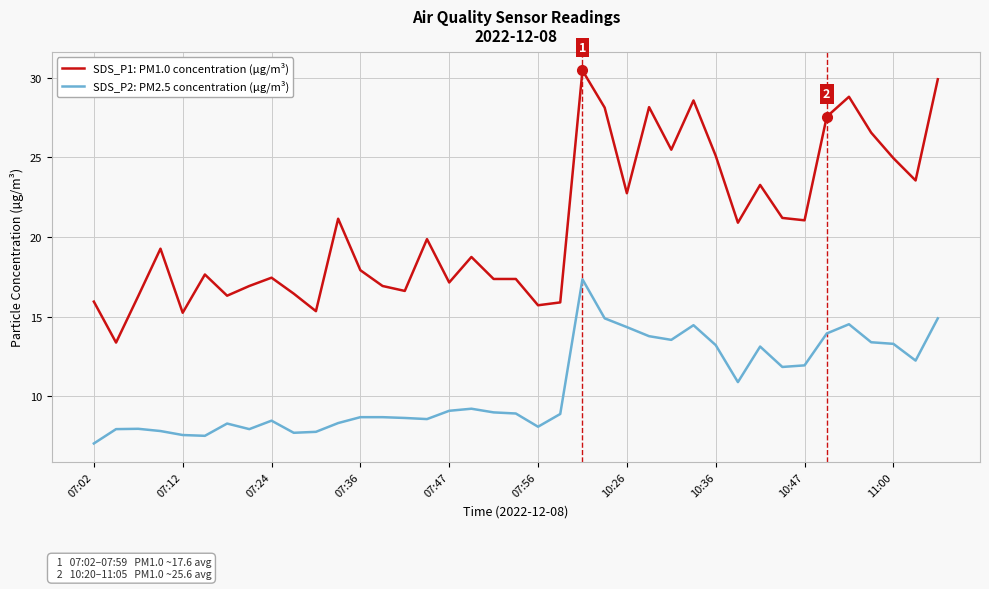

What is the sum of all SDS_P1: PM1.0 concentration (µg/m³) values?

811.4